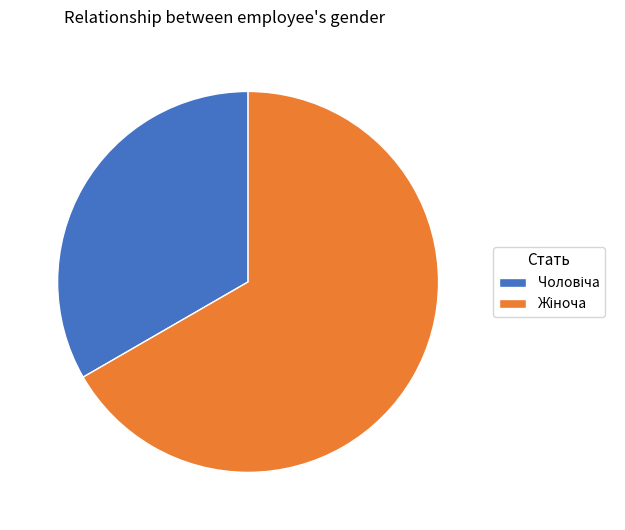

Is there any slice that represents more than half of the pie?

Yes